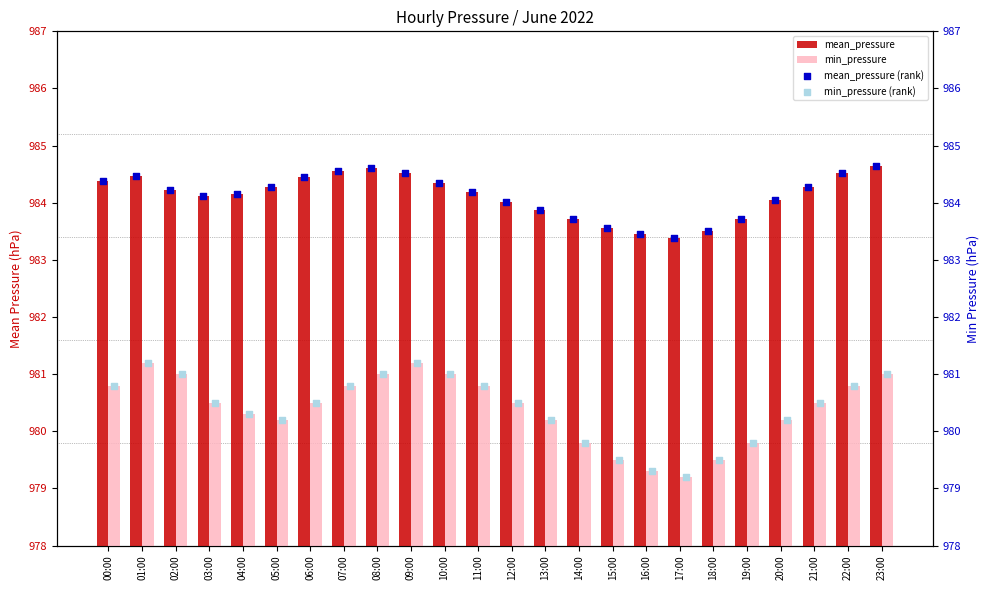

Which series reaches the minimum Y coordinate?

min_pressure